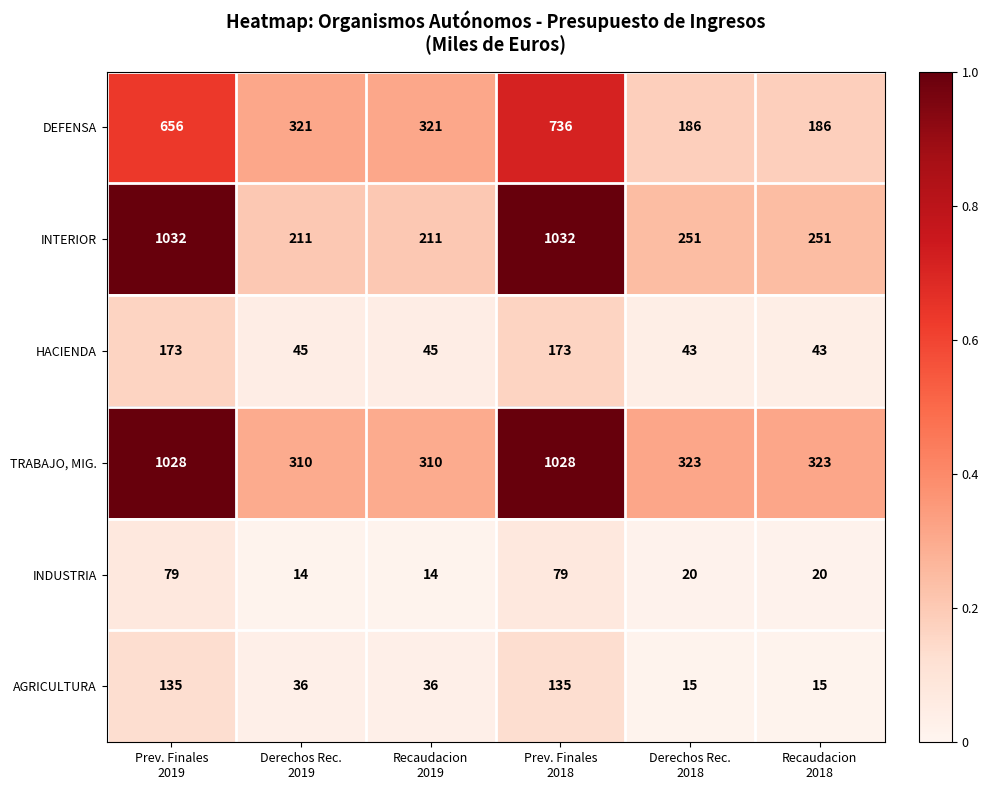

What is the total value across all series at Derechos Rec.
2019?

937